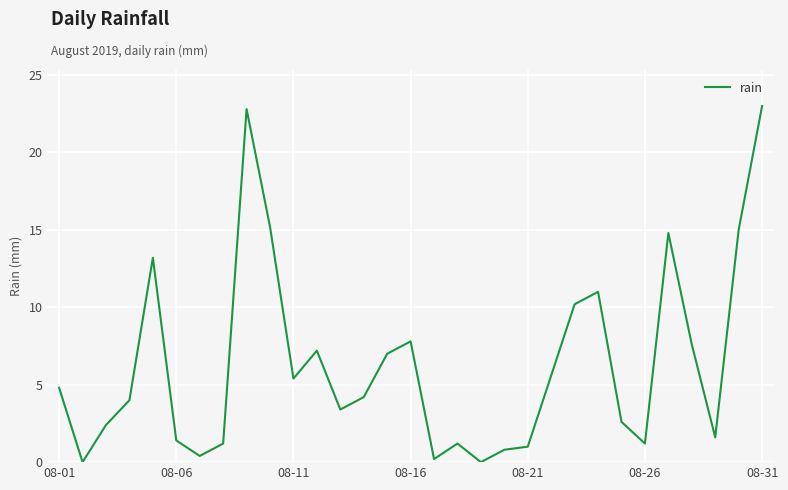

What is the greatest value displayed?

23.0